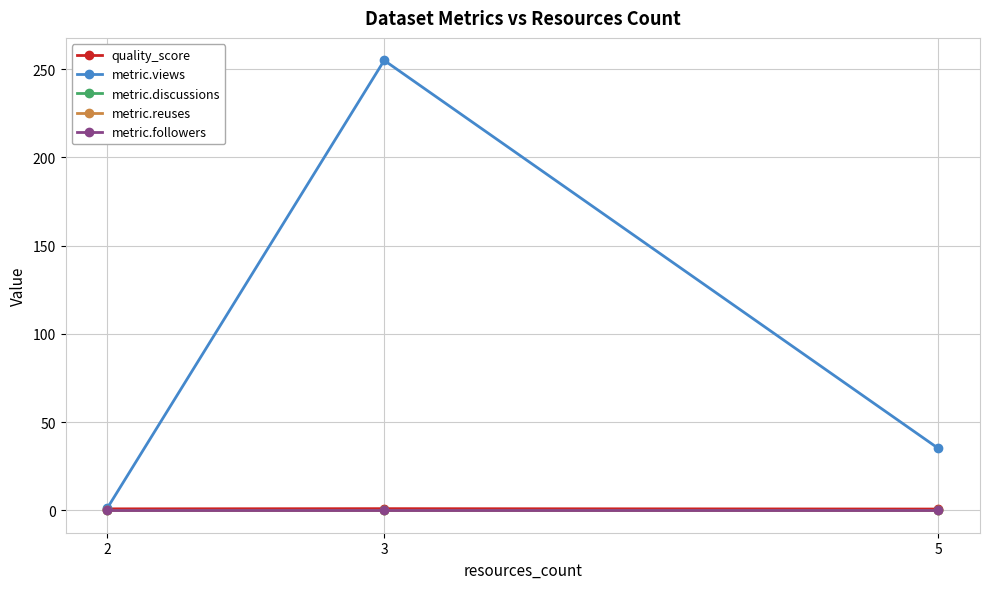

Between 5 and 2, which is larger?

2